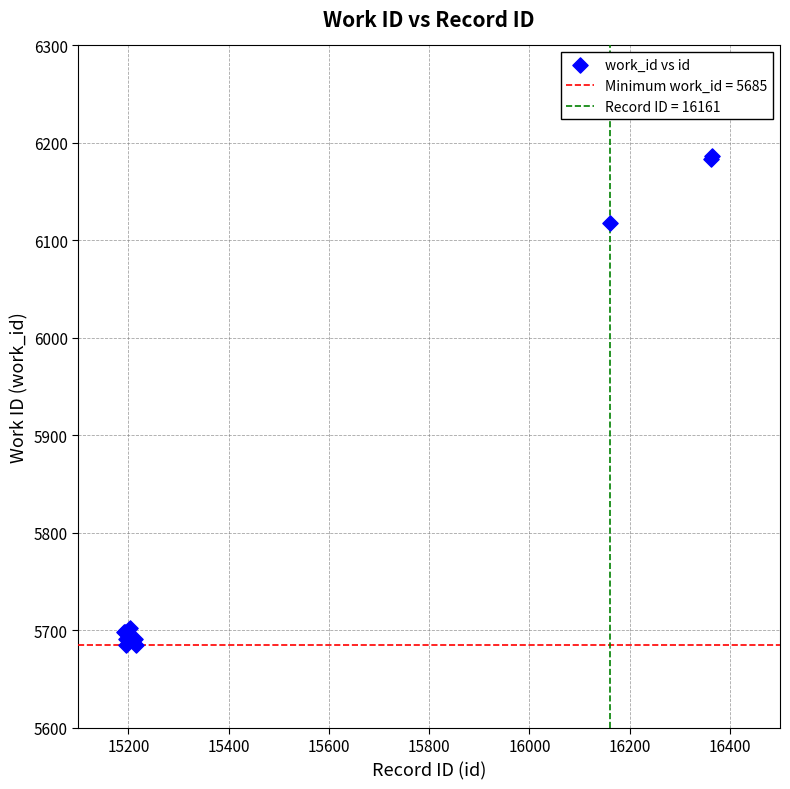

What Y value in the scatter plot is closest to 5936?

6118